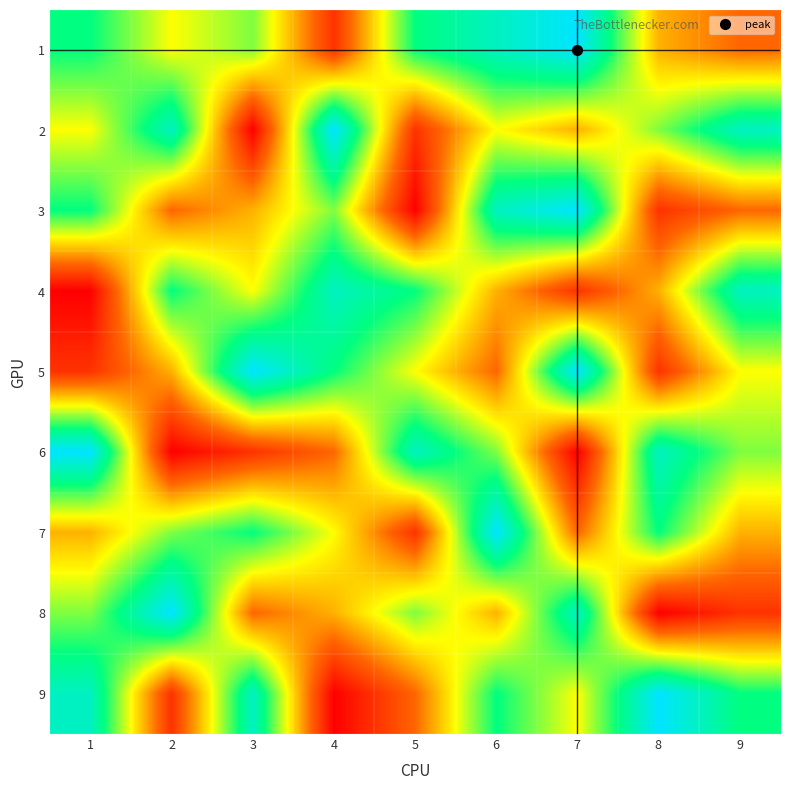

Reading left to right, what are all the values shown in this chart?

1: 1=7	2=5	3=6	4=2	5=7	6=8	7=9	8=4	9=3
2: 1=5	2=8	3=1	4=9	5=2	6=5	7=4	8=6	9=8
3: 1=7	2=3	3=4	4=6	5=1	6=8	7=9	8=2	9=3
4: 1=1	2=7	3=5	4=8	5=7	6=4	7=2	8=4	9=8
5: 1=2	2=4	3=9	4=7	5=5	6=3	7=9	8=2	9=5
6: 1=9	2=1	3=2	4=3	5=8	6=6	7=1	8=8	9=6
7: 1=4	2=6	3=7	4=5	5=2	6=9	7=3	8=7	9=4
8: 1=6	2=9	3=3	4=4	5=6	6=4	7=8	8=1	9=2
9: 1=8	2=2	3=8	4=1	5=3	6=7	7=5	8=9	9=7